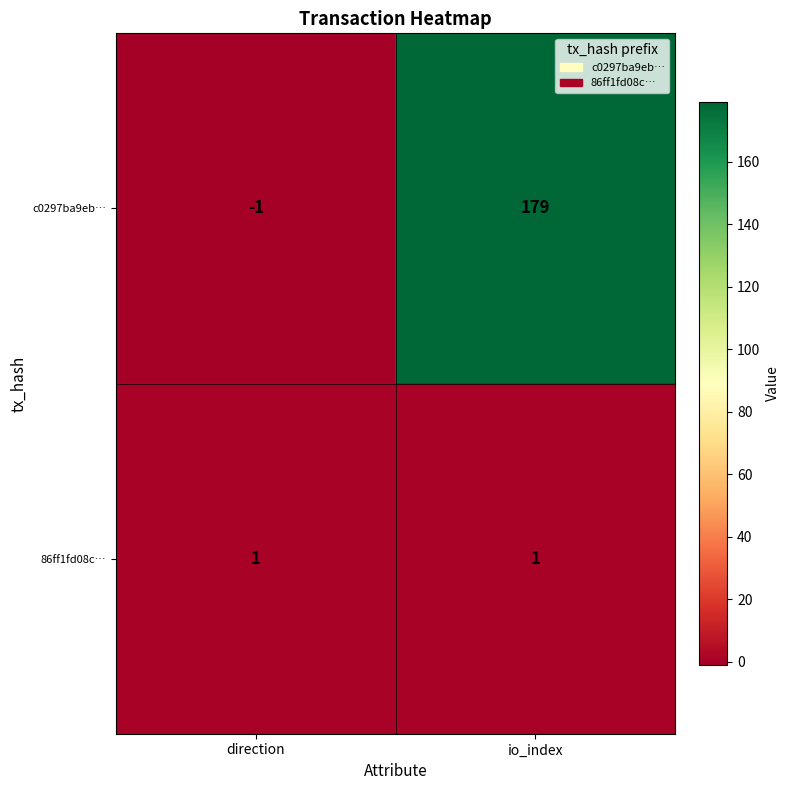

Rank the series by their average value, from highest to lowest.

c0297ba9eb…, 86ff1fd08c…